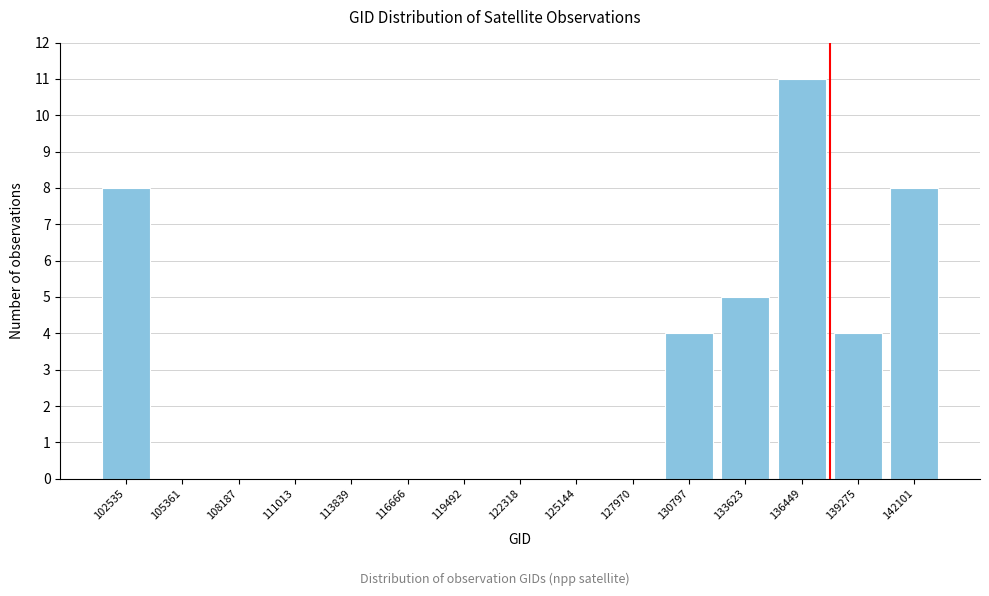

Reading left to right, list all the values displayed in this chart.

102535=8	105361=0	108187=0	111013=0	113839=0	116666=0	119492=0	122318=0	125144=0	127970=0	130797=4	133623=5	136449=11	139275=4	142101=8